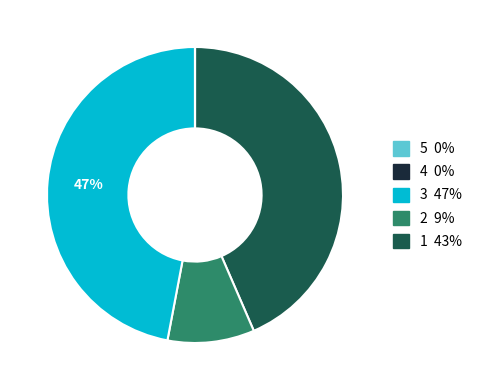

To the nearest percent, what is the difference between the largest and smallest slice percentages?

47%